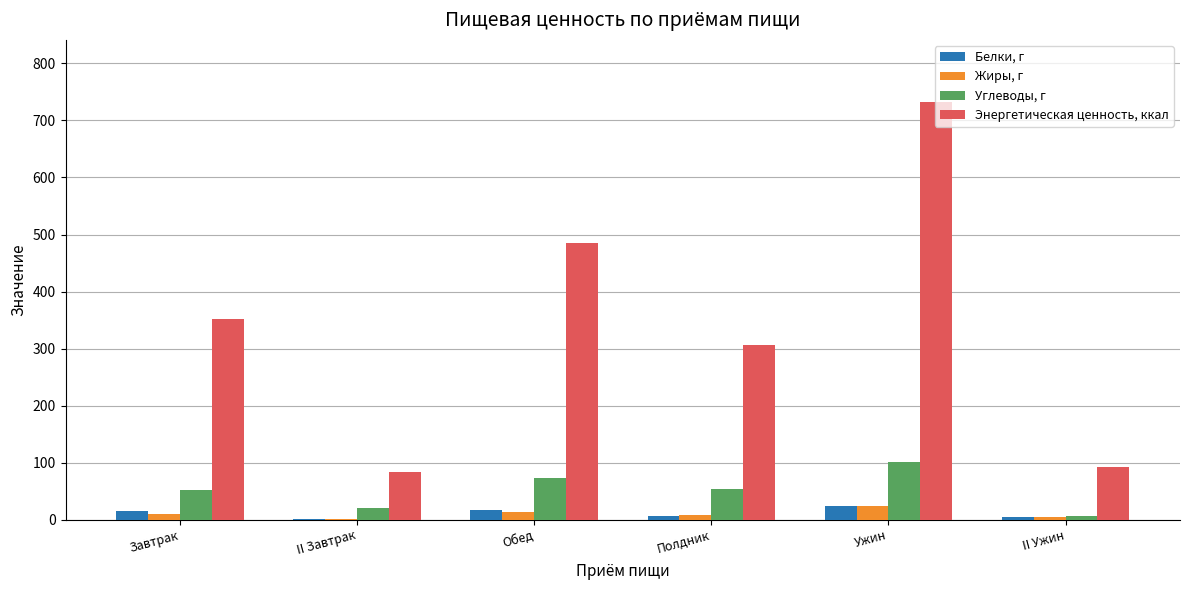

At which label is Энергетическая ценность, ккал closest to 407?

Завтрак